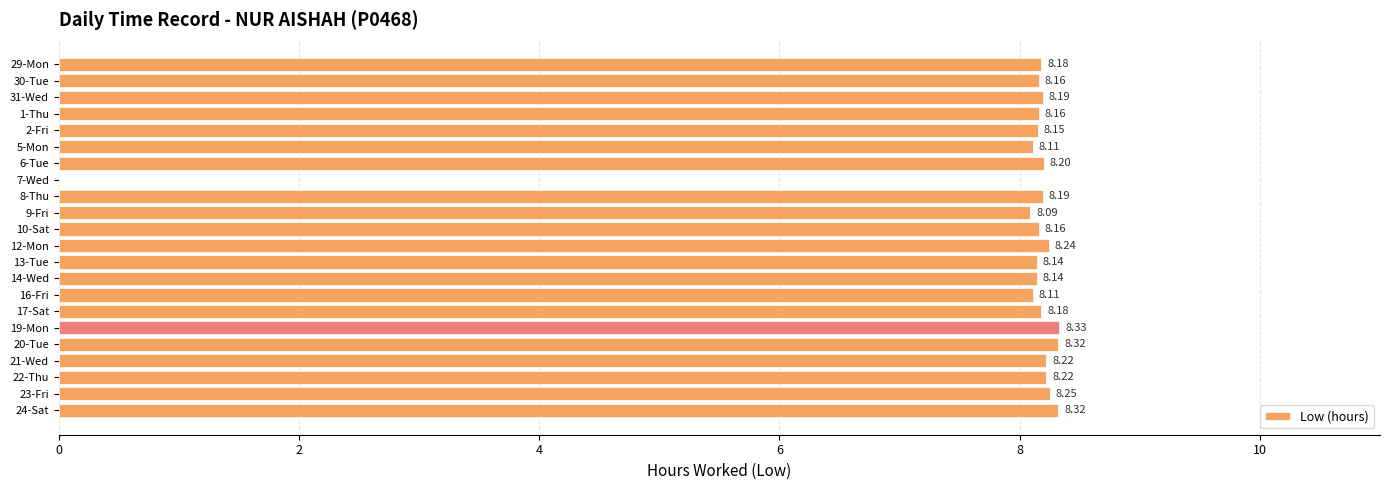

Which has a higher value, 24-Sat or 10-Sat?

24-Sat